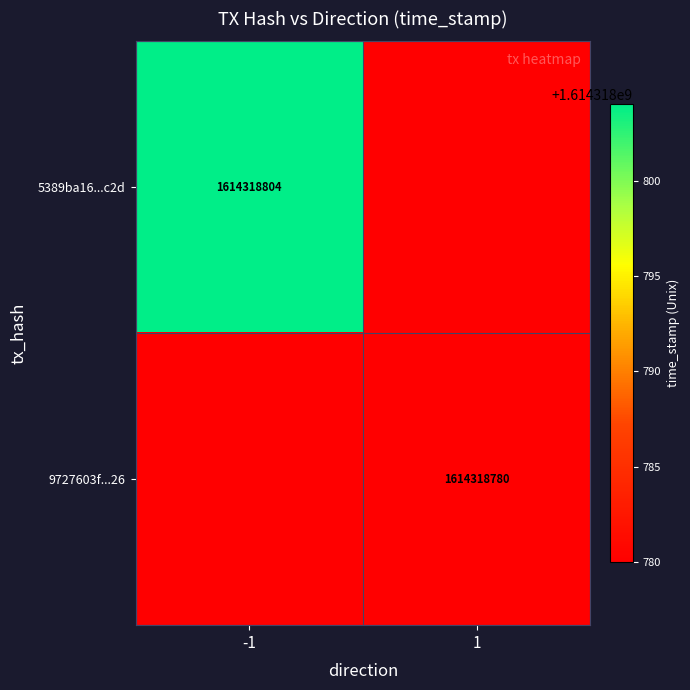

The 9727603fb2a5917bd2705e76fc9a8175a674726 series shows 926528616 at direction_1. True or false?

False